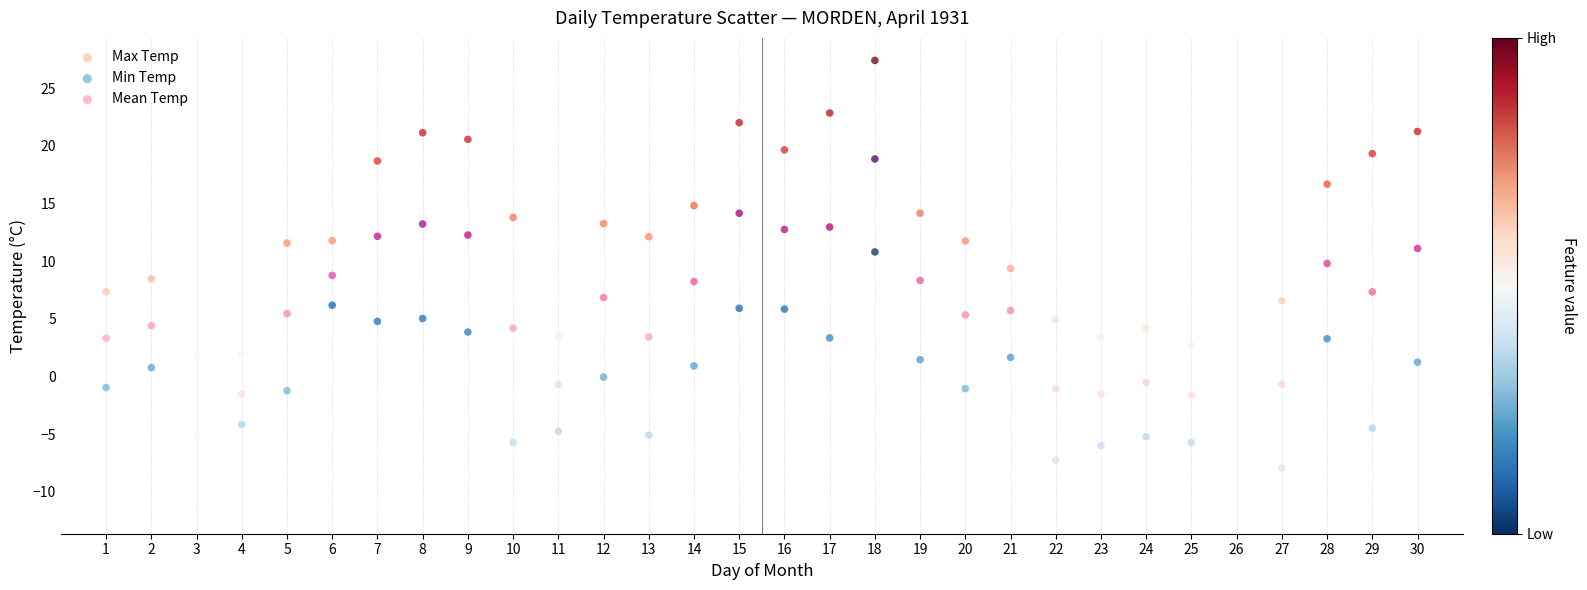

Which series contains the highest Y value?

Max Temp